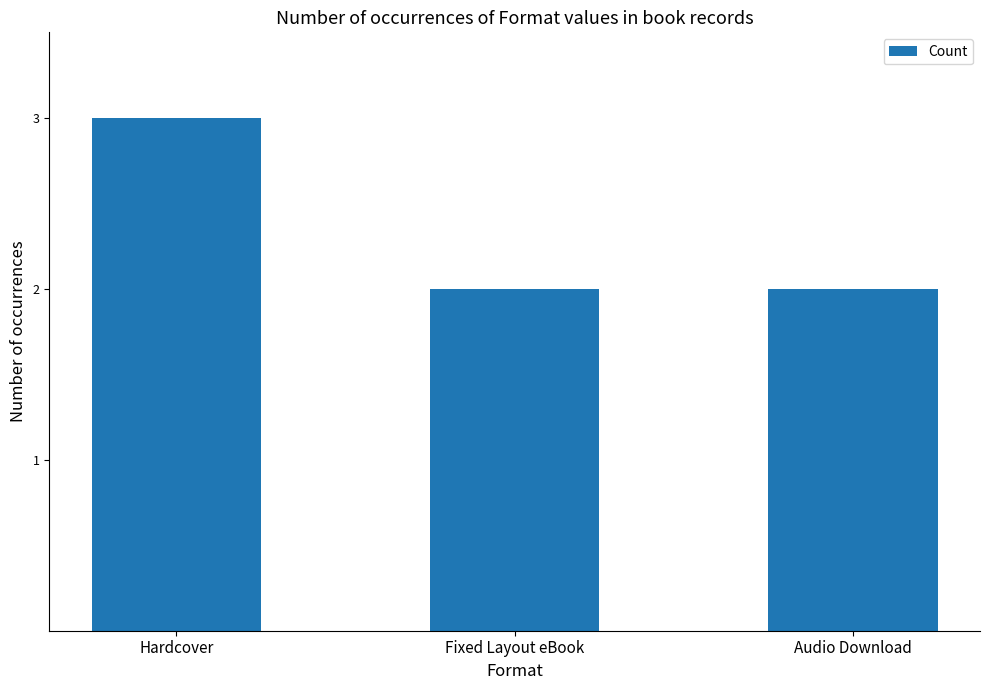

Reading left to right, what are all the values shown in this chart?

3	2	2